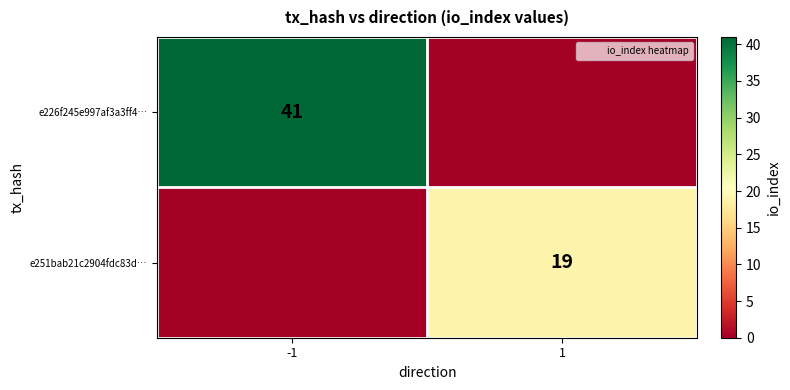

Is it true that e251bab21c2904fdc83d… equals 19 at 1?

True